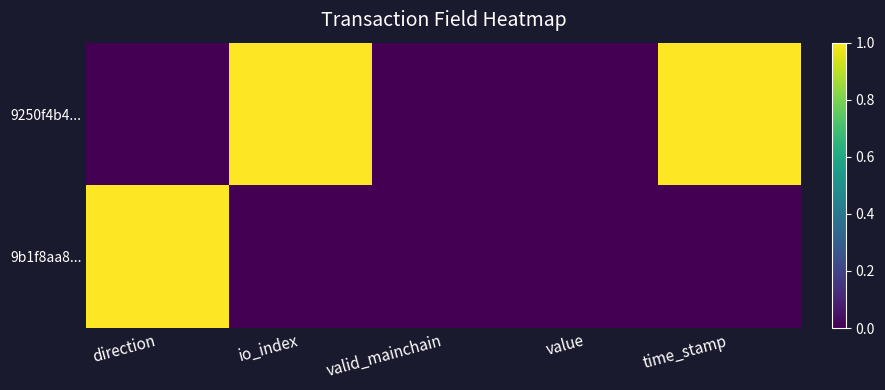

Which series has the largest range (max minus min)?

9250f4b4...